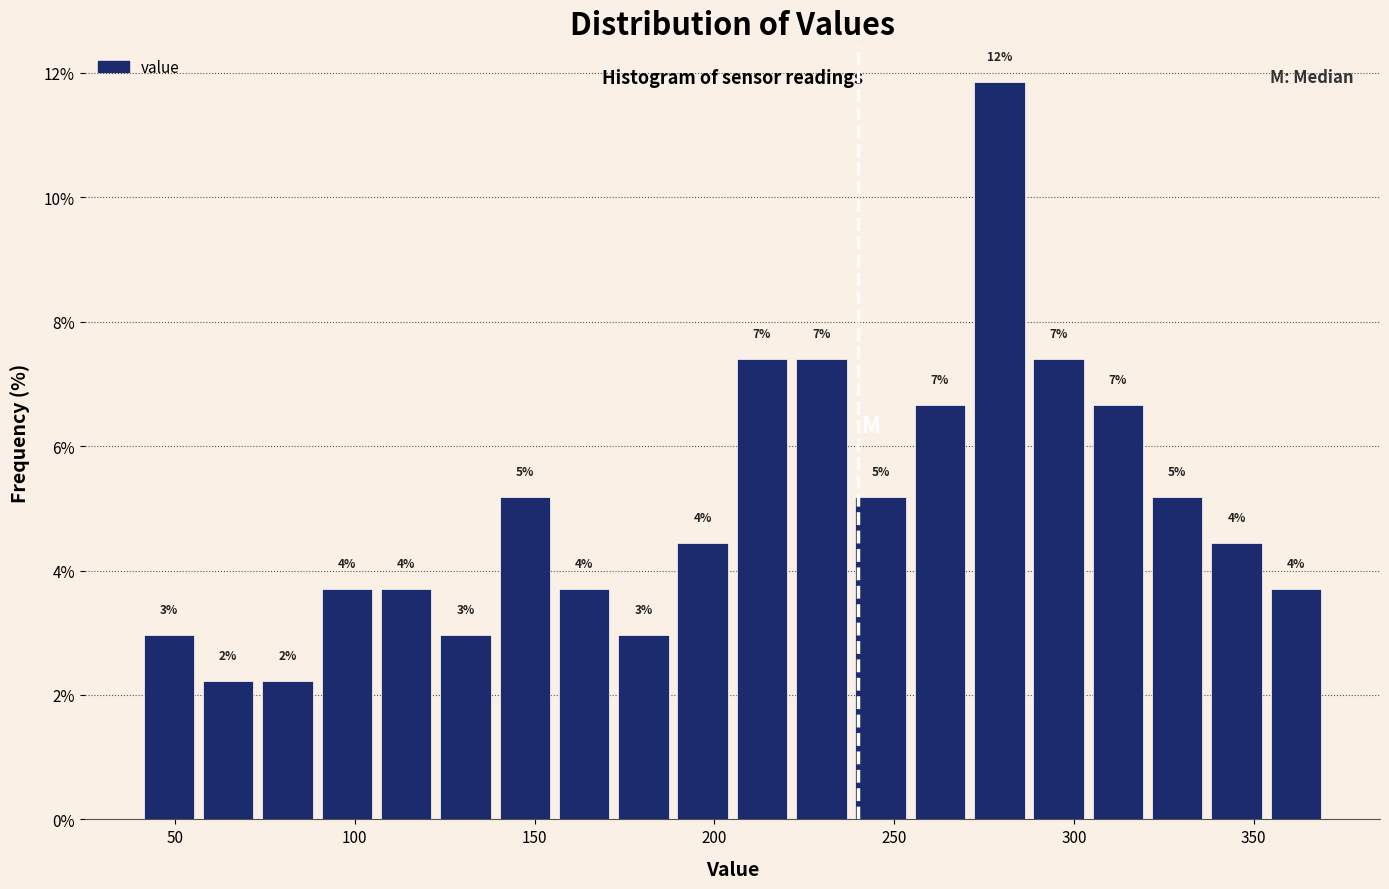

Read against the x-axis, roughly where is the centre of the tallest bar?

280